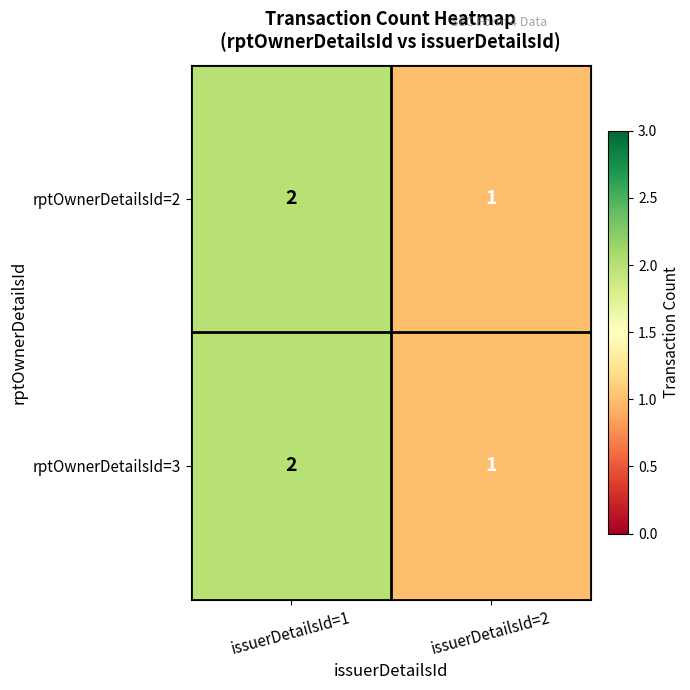

How many distinct data groups are displayed?

2